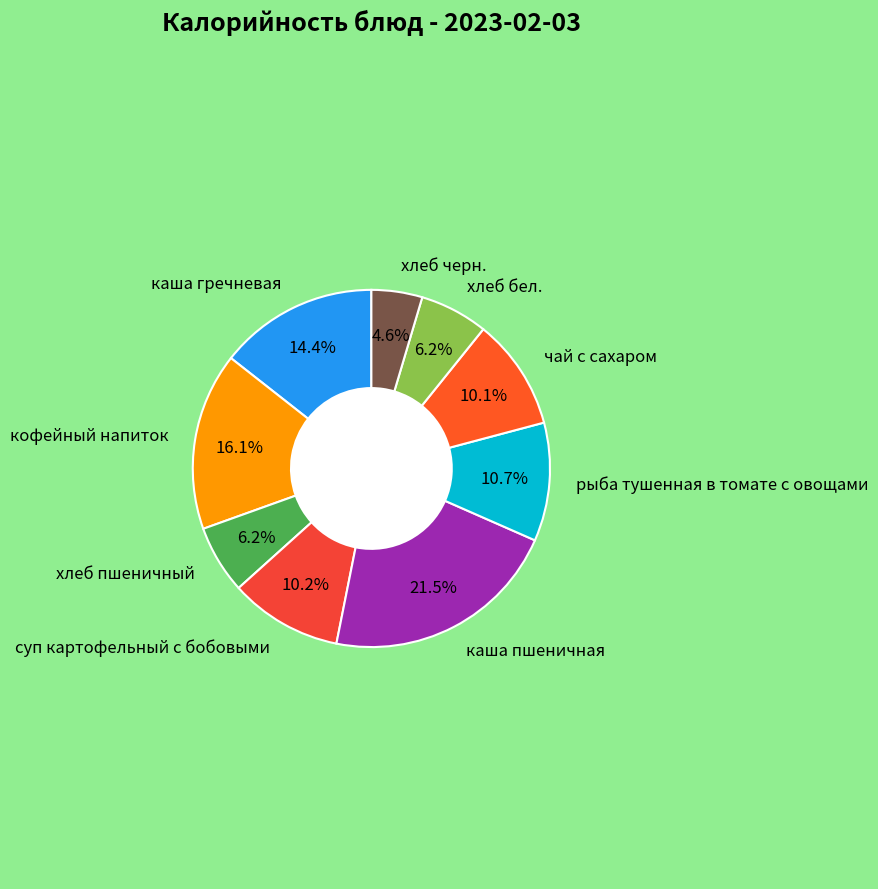

Between хлеб пшеничный and чай с сахаром, which is larger?

чай с сахаром